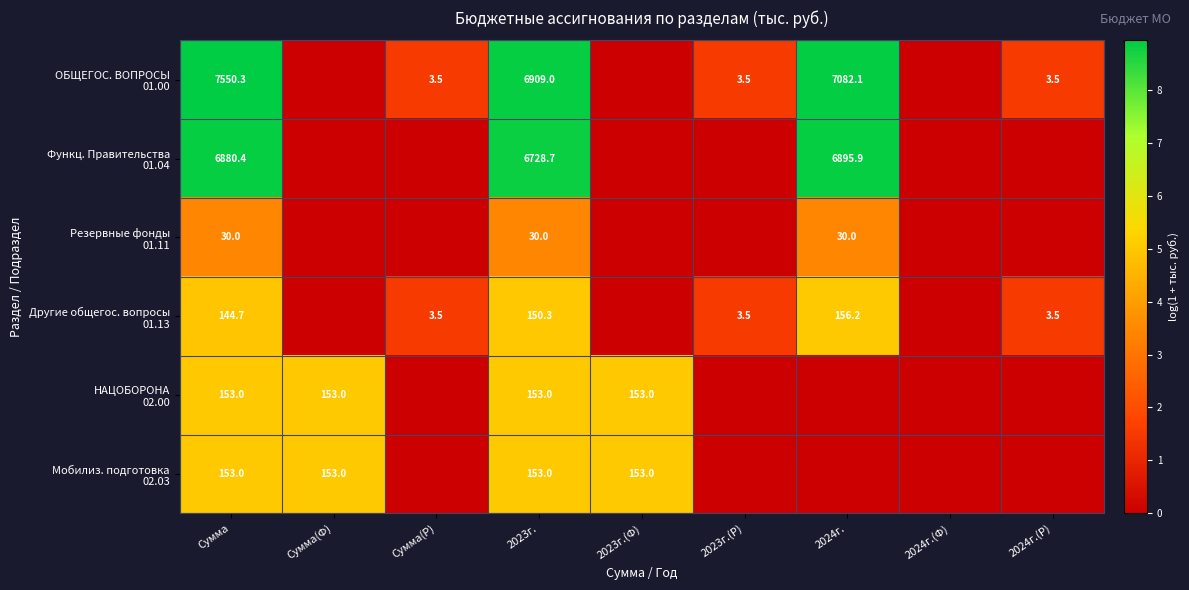

What is the difference between the highest and lowest values at Сумма?

7520.3